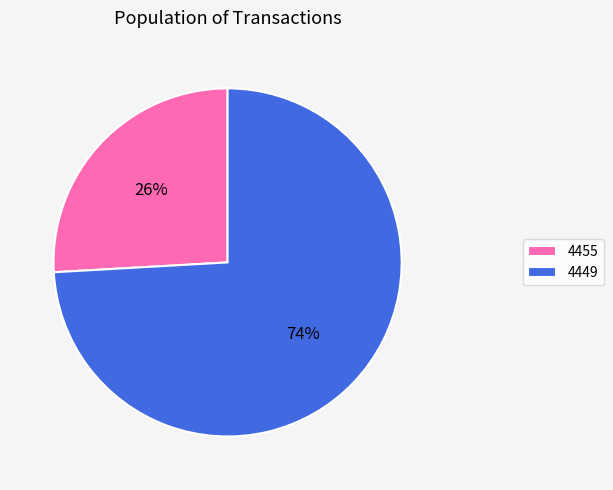

What is the largest slice in the pie chart?

4449